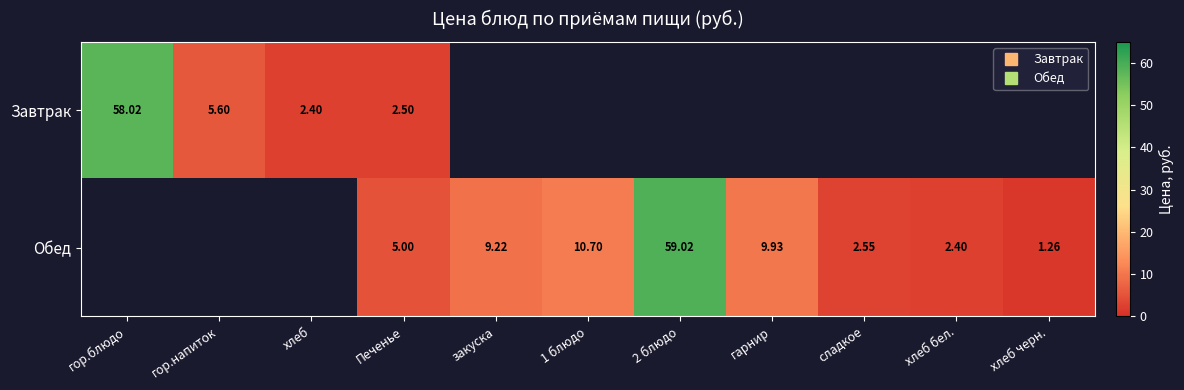

What is the lowest value of the row_0 series?

2.4